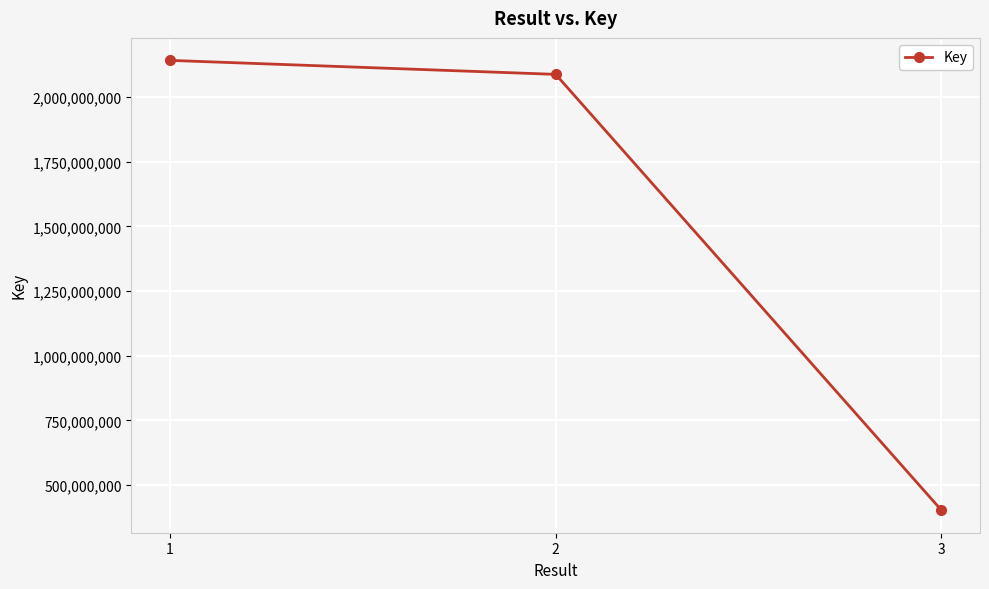

List the labels in order of value, largest first.

1, 2, 3